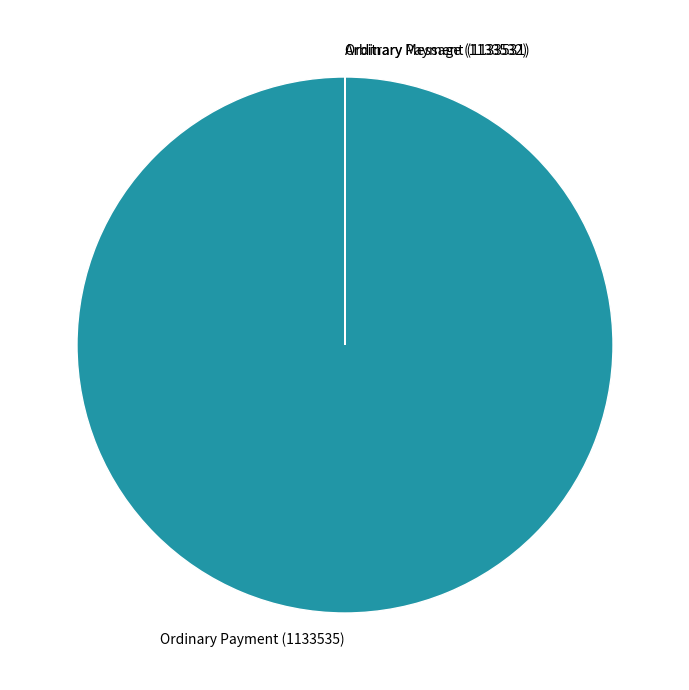

The Ordinary Payment (1133535) slice represents 100% of the pie. True or false?

True